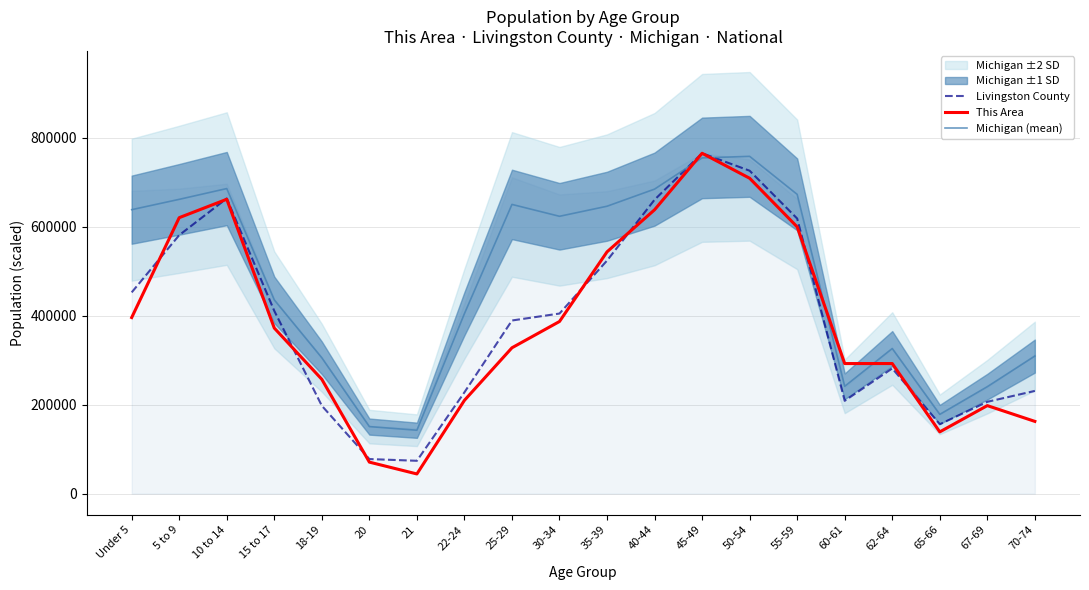

List the series in order of their peak value, lowest first.

Michigan (mean), Livingston County, This Area